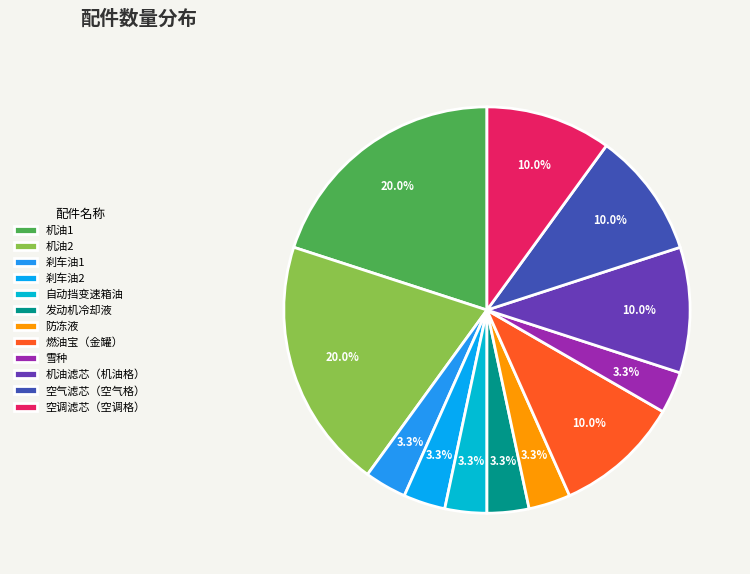

How many segments does this pie chart have?

12